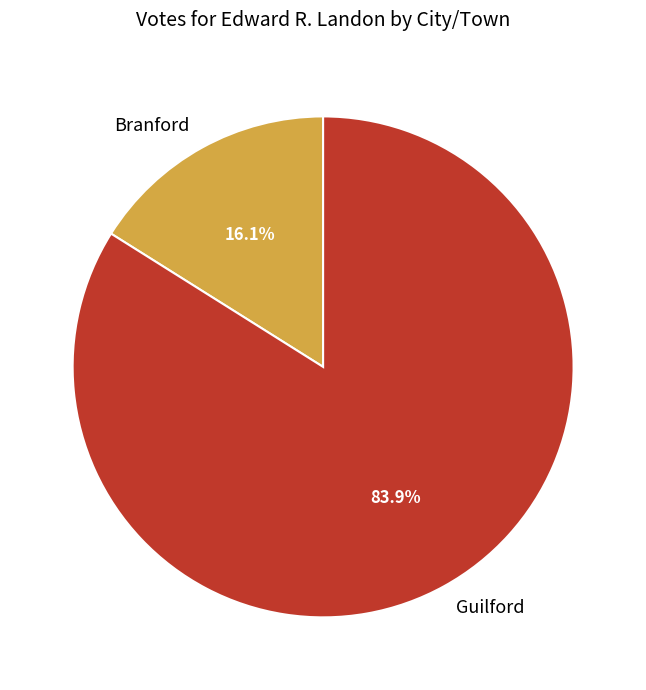

Which slice represents more than half of the pie?

Guilford